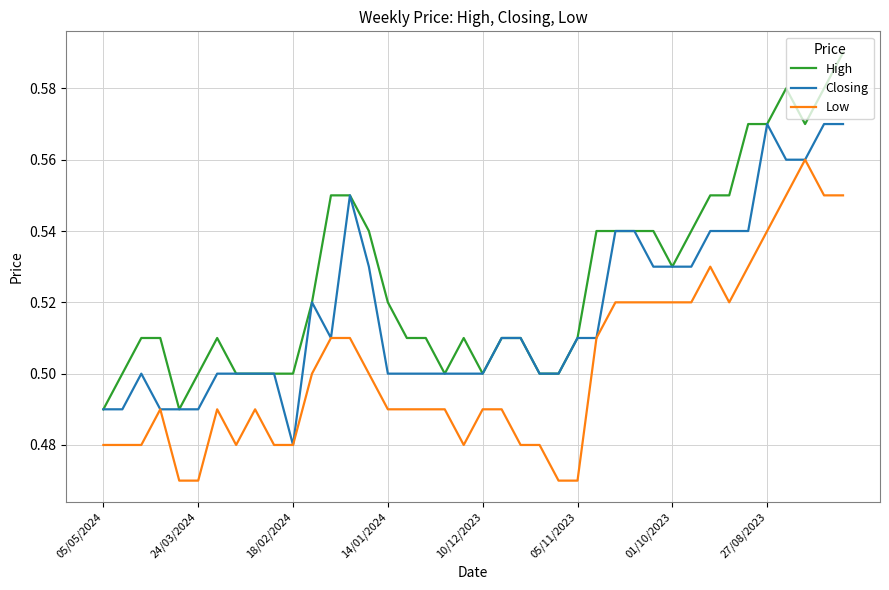

Rank the series by their average value, from lowest to highest.

Low, Closing, High